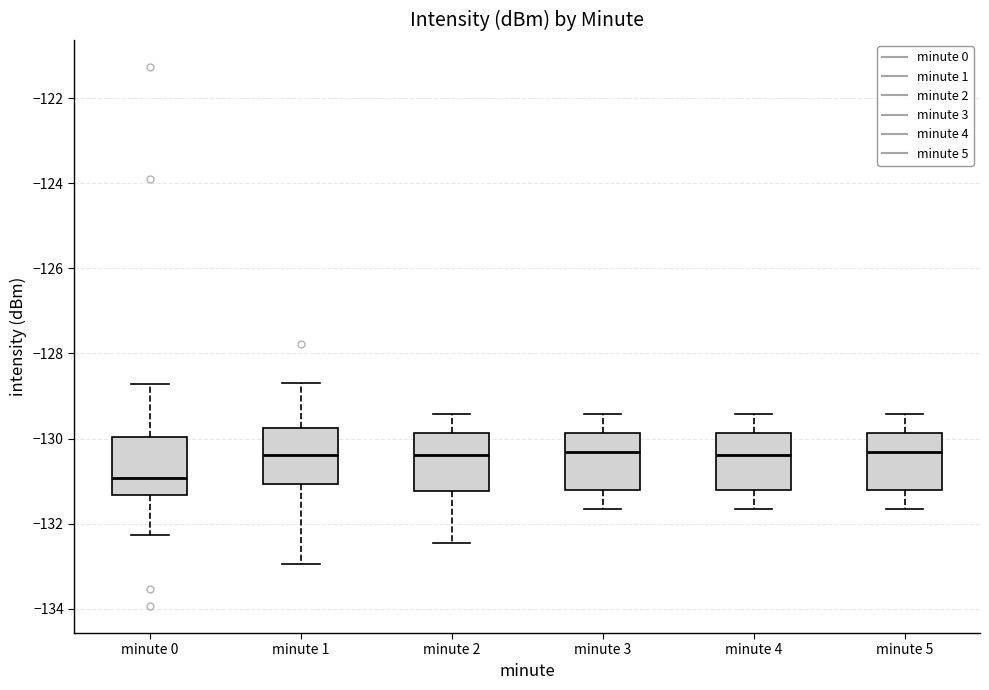

Where is the upper edge of the box for minute 4 on the y-axis? The values are not printed on the chart, so give them approximately, as read against the axis.

-129.8